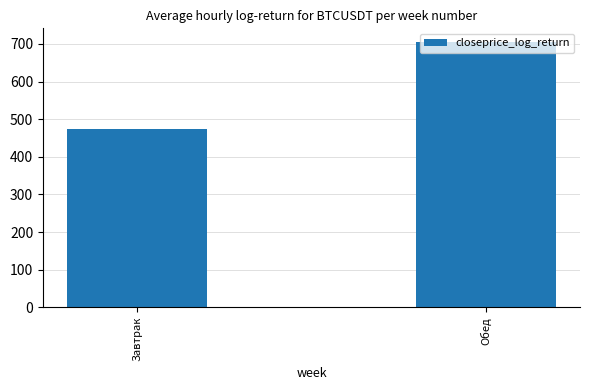

List the labels in order of value, largest first.

Обед, Завтрак